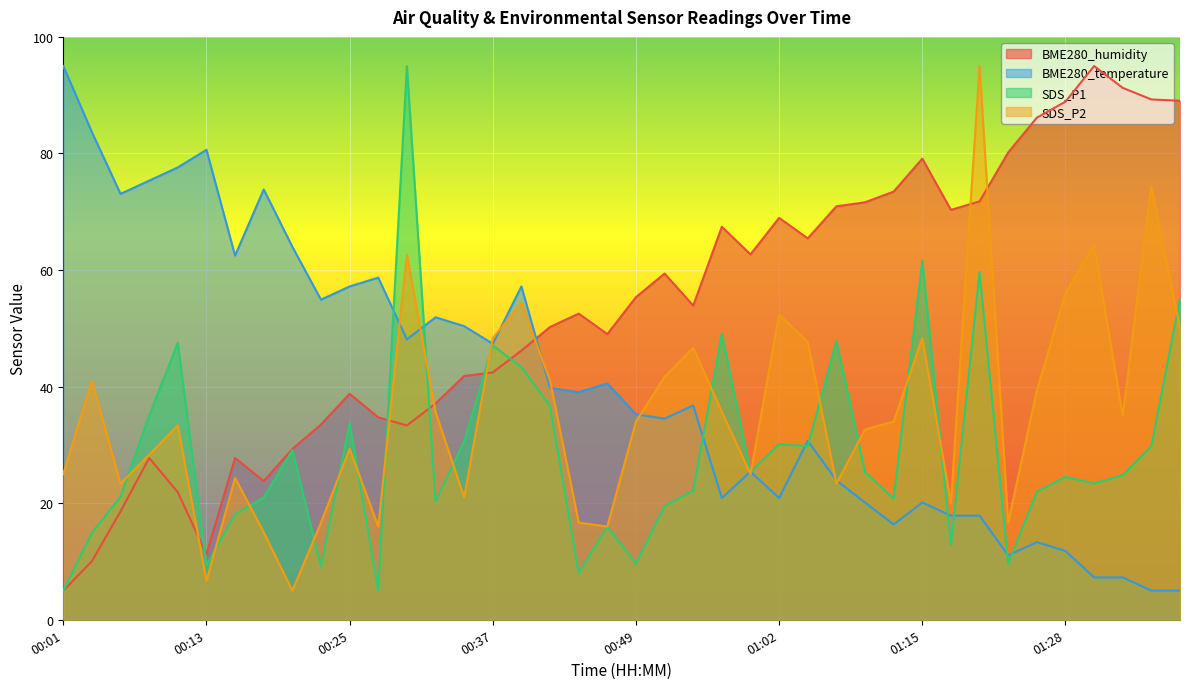

Rank the series at 00:42 from lowest to highest value.

SDS_P1, BME280_temperature, SDS_P2, BME280_humidity